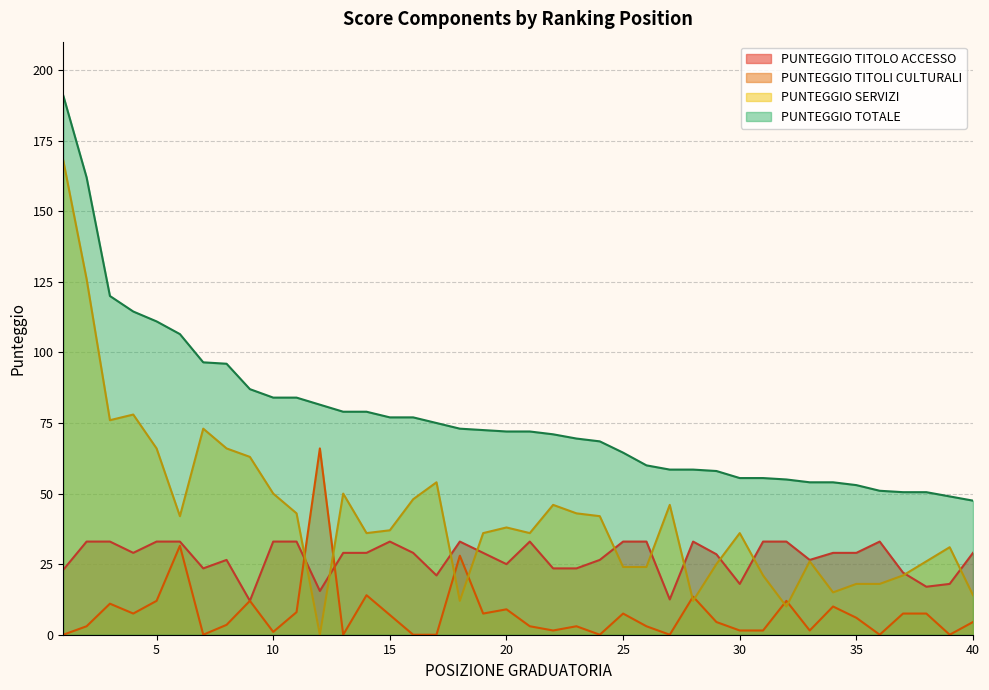

Which series has the largest total across all categories?

PUNTEGGIO TOTALE